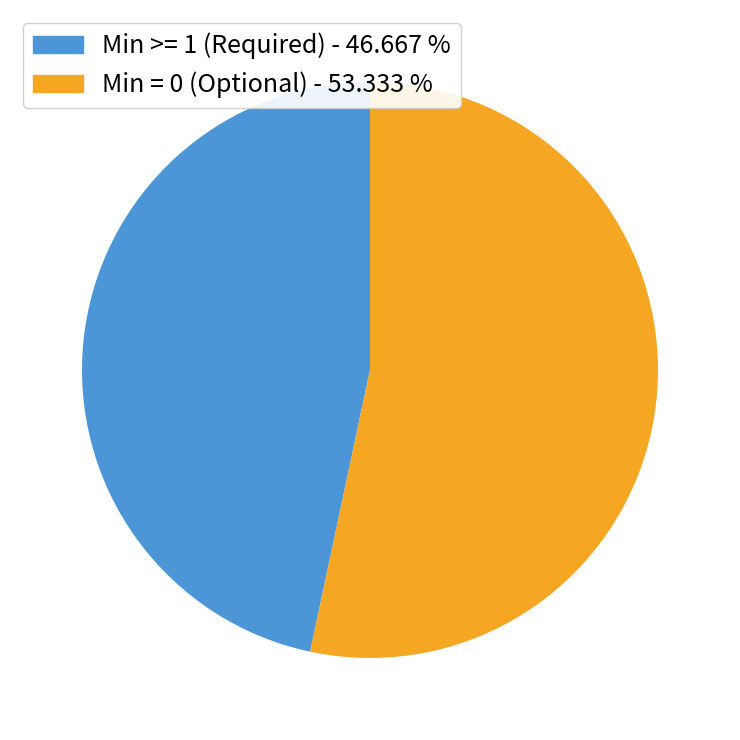

What is the smallest slice in the pie chart?

Min >= 1 (Required) - 46.667 %